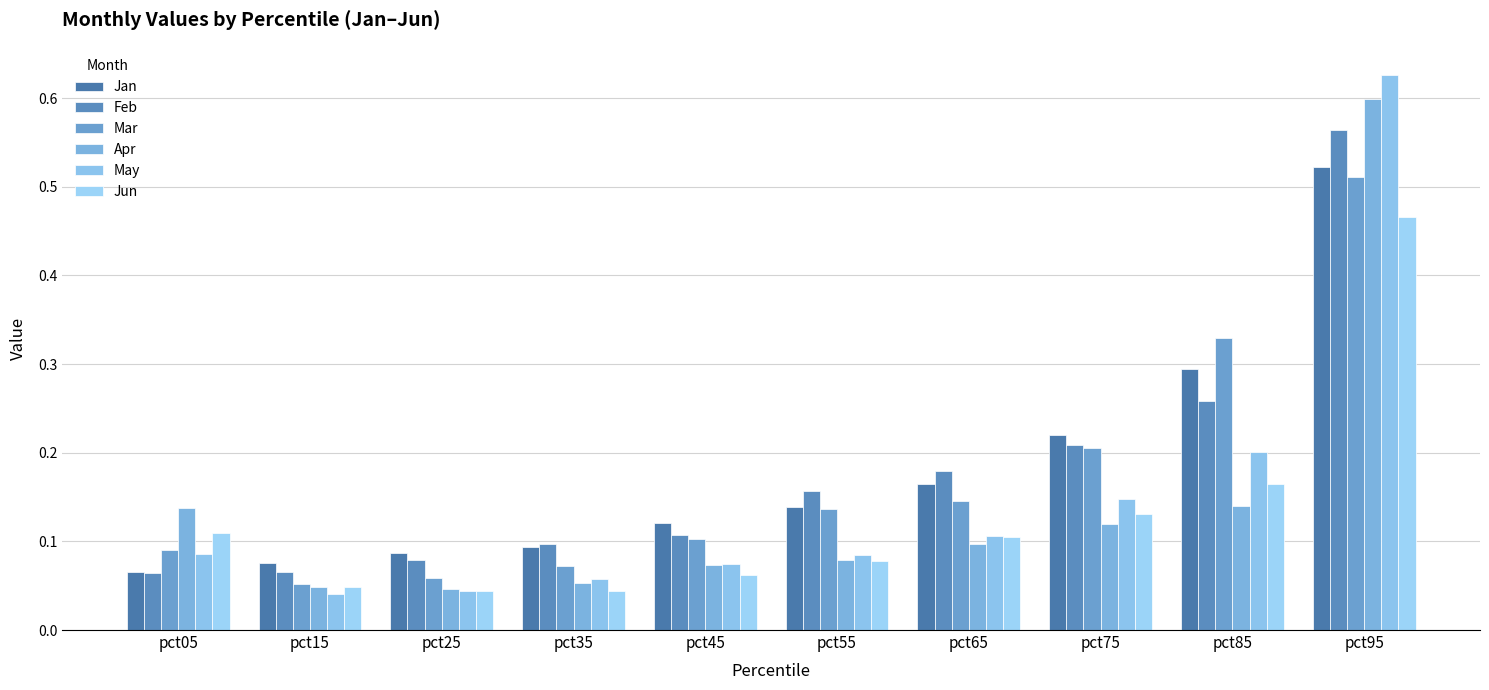

What is the sum of the Apr values at pct85 and pct05?

0.3